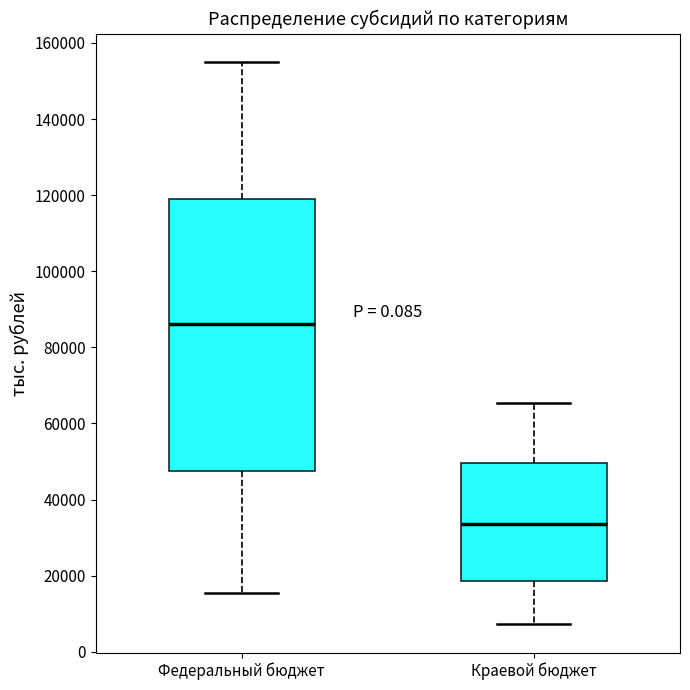

Comparing the boxes themselves (not the whiskers), which one is the tallest?

Федеральный бюджет